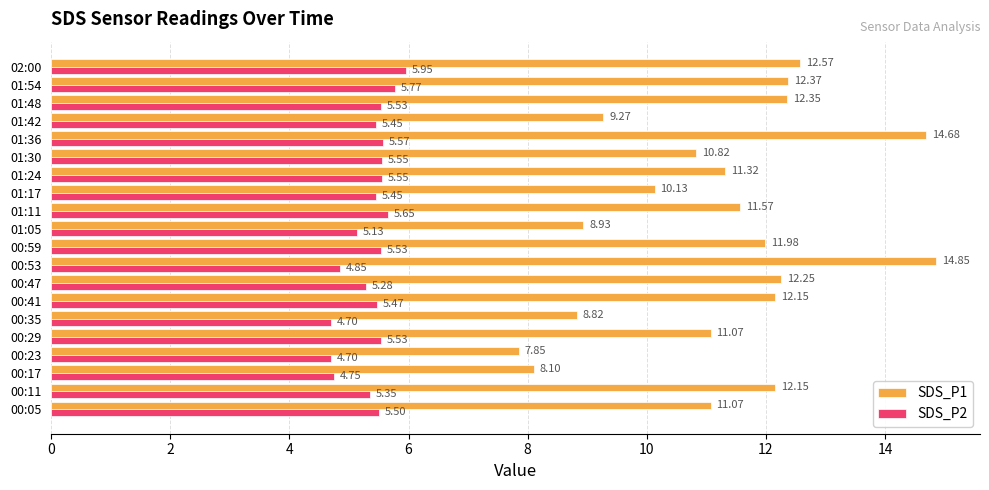

What is the difference between the maximum and minimum values in the SDS_P1 series?

7.0